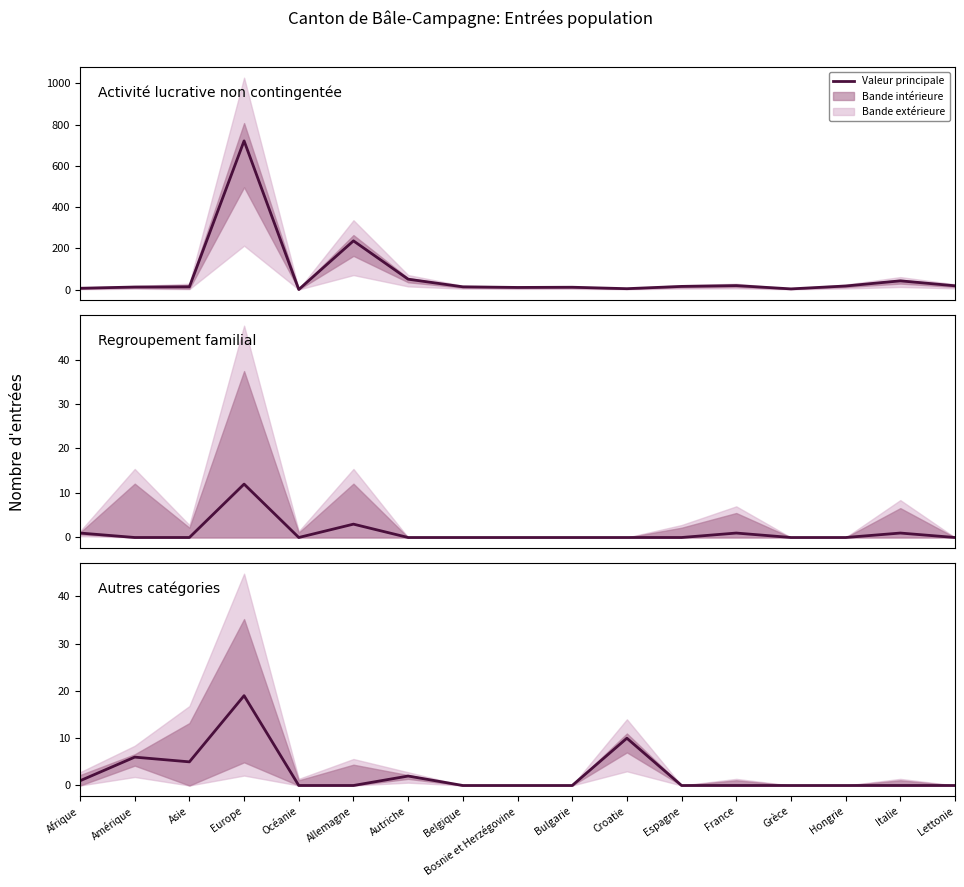

At which category is the sum across all series the highest?

Europe